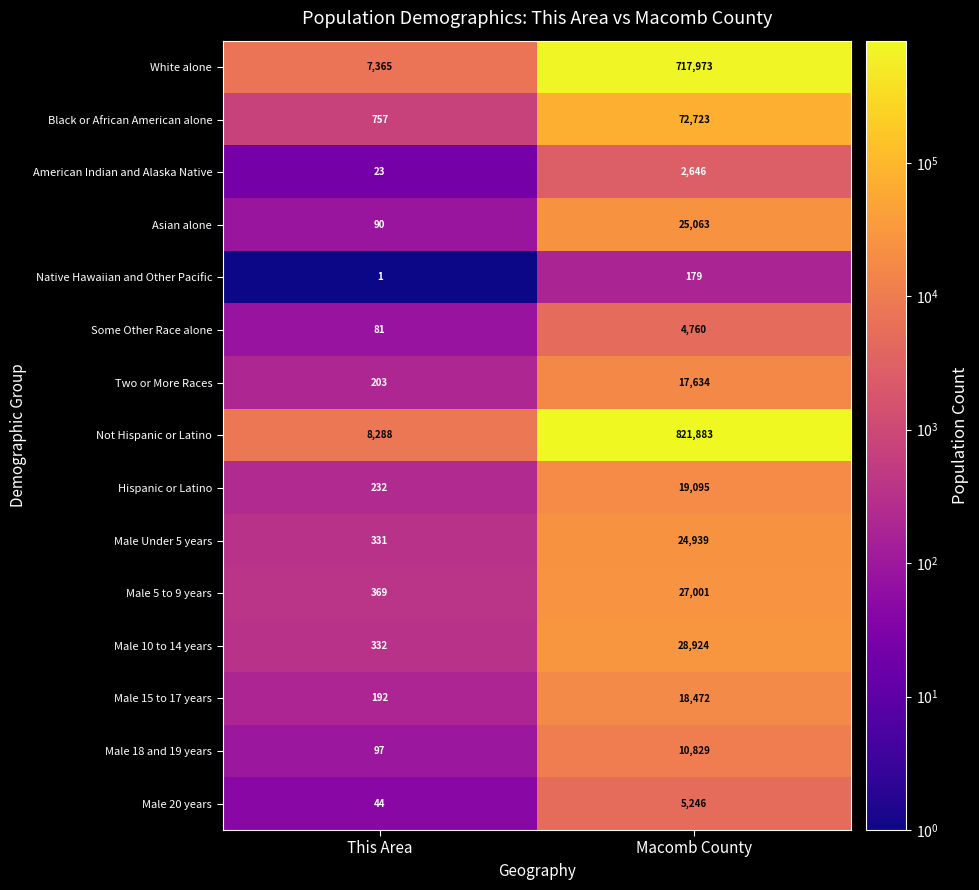

Which label corresponds to the smallest value in the chart?

This Area